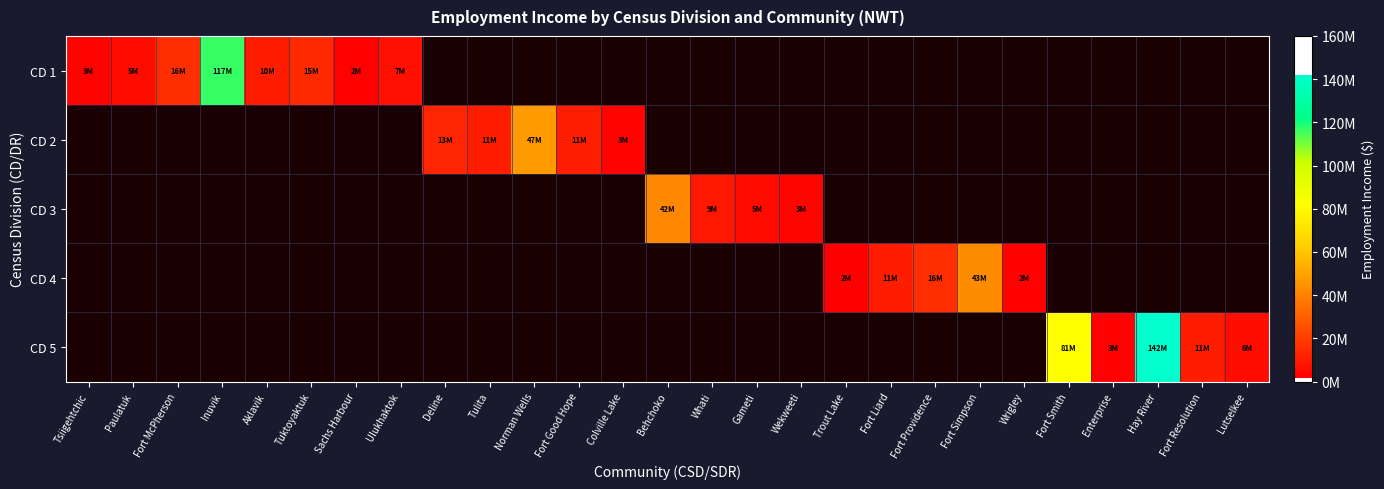

The value of CD 4 at Fort Providence is 5551667.4. True or false?

False